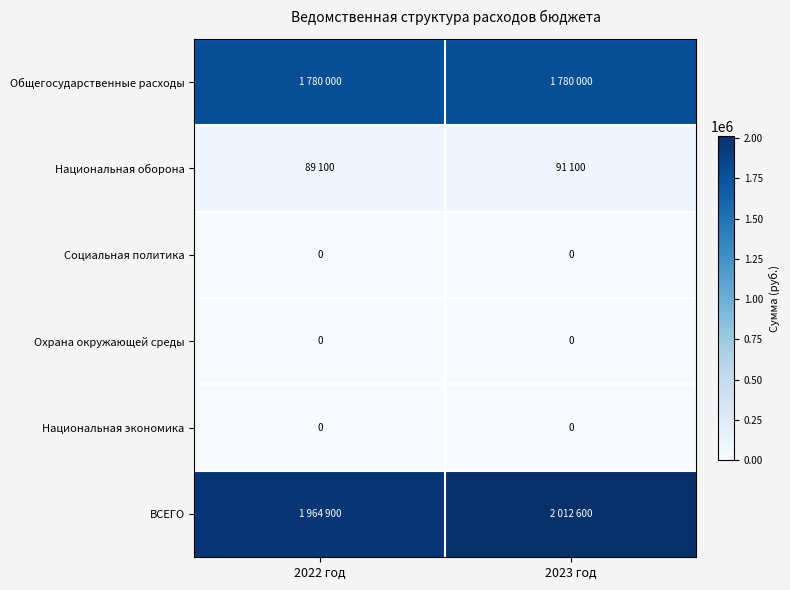

True or false: Охрана окружающей среды has a value of 0 at 2023 год.

True